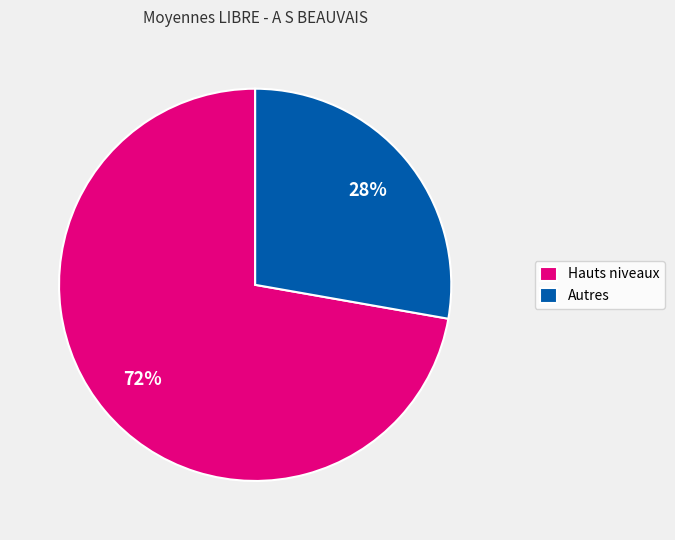

What is the smallest slice in the pie chart?

Autres